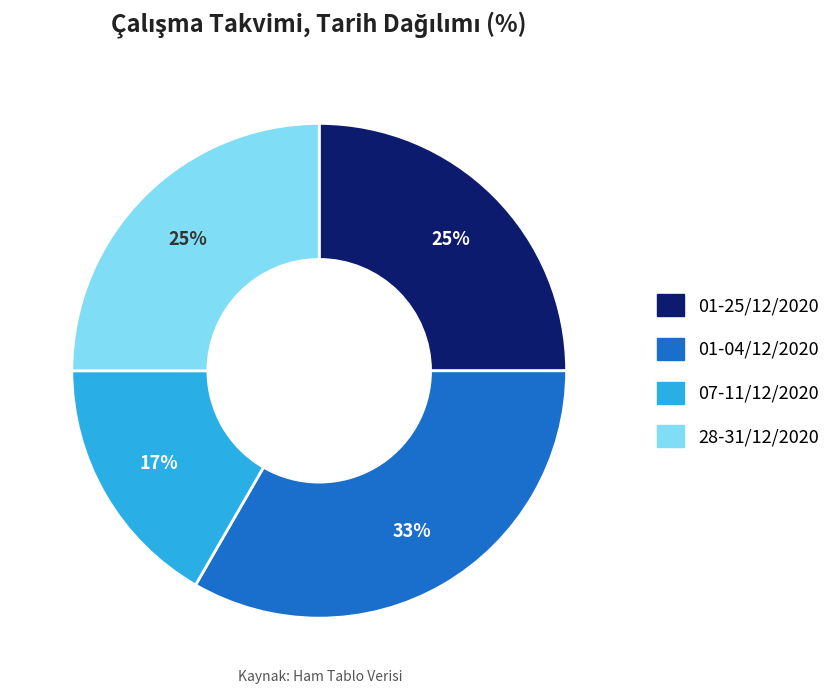

To the nearest percent, what is the combined percentage of 28-31/12/2020 and 01-25/12/2020?

50%